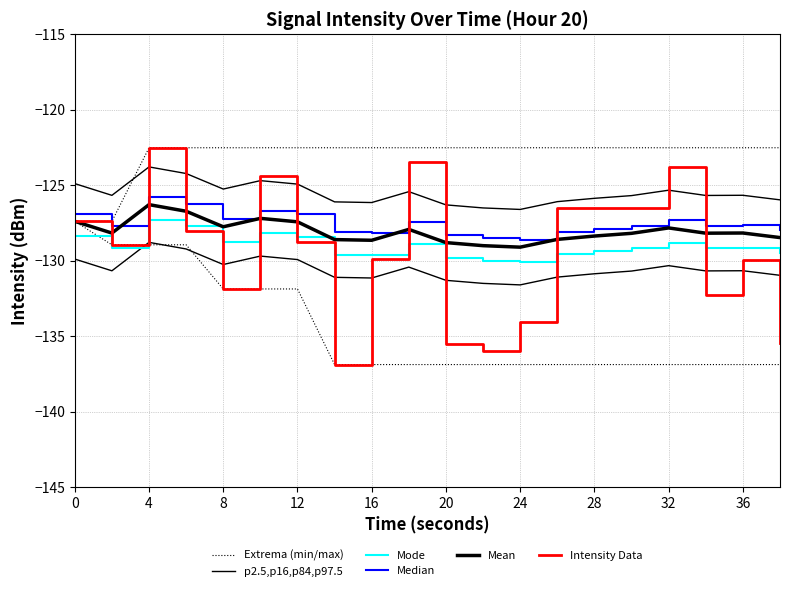

What is the sum of all p2.5,p16,p84,p97.5 values?

-2610.9